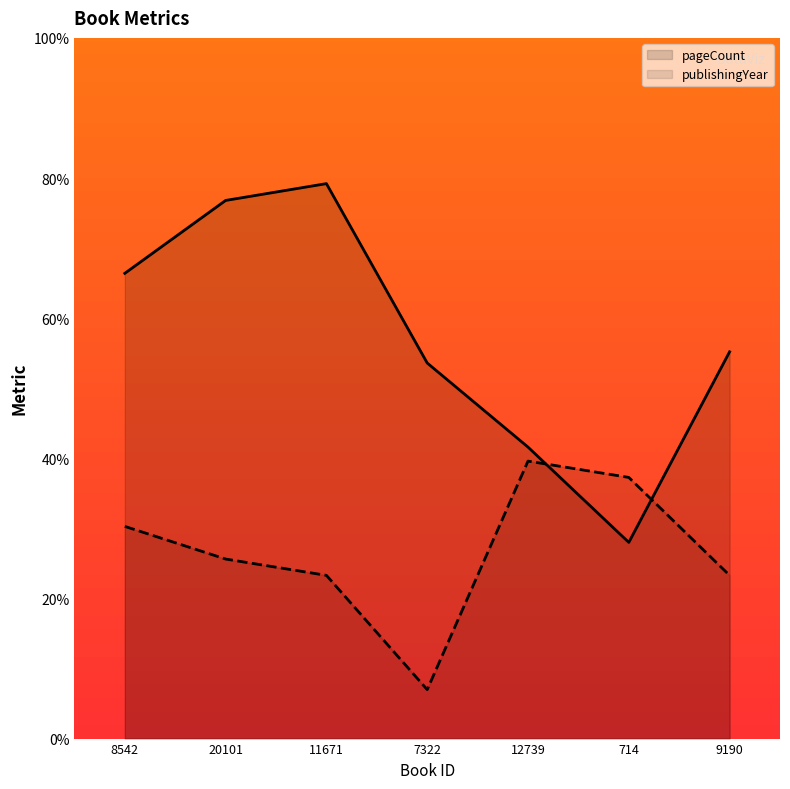

At which category does publishingYear reach its first local valley?

7322